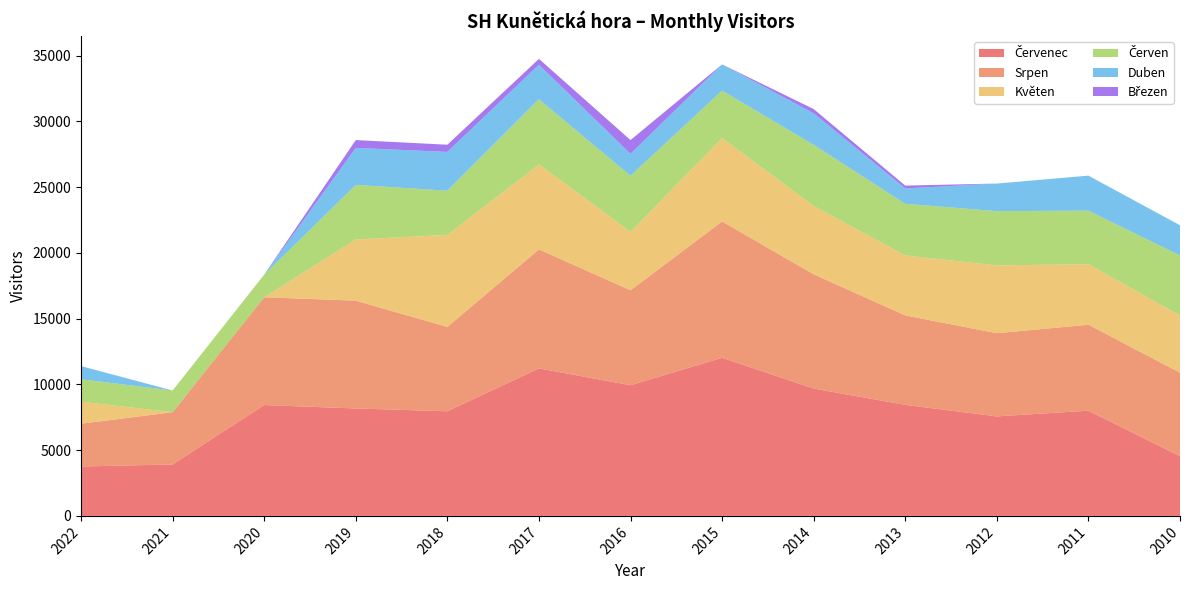

Reading left to right, transcribe all the data shown in this chart.

Červenec: 2022=3755	2021=3911	2020=8429	2019=8170	2018=7956	2017=11217	2016=9936	2015=12022	2014=9683	2013=8443	2012=7567	2011=7999	2010=4539
Srpen: 2022=3255	2021=3973	2020=8198	2019=8197	2018=6414	2017=9049	2016=7222	2015=10367	2014=8690	2013=6802	2012=6325	2011=6538	2010=6352
Květen: 2022=1673	2021=0	2020=0	2019=4655	2018=6993	2017=6464	2016=4443	2015=6348	2014=5193	2013=4566	2012=5156	2011=4601	2010=4348
Červen: 2022=1707	2021=1650	2020=1718	2019=4148	2018=3367	2017=4953	2016=4264	2015=3604	2014=4653	2013=3919	2012=4127	2011=4074	2010=4566
Duben: 2022=1002	2021=0	2020=0	2019=2814	2018=2947	2017=2628	2016=1669	2015=1994	2014=2398	2013=1171	2012=2096	2011=2662	2010=2294
Březen: 2022=0	2021=0	2020=0	2019=594	2018=548	2017=442	2016=1045	2015=0	2014=319	2013=216	2012=0	2011=0	2010=0